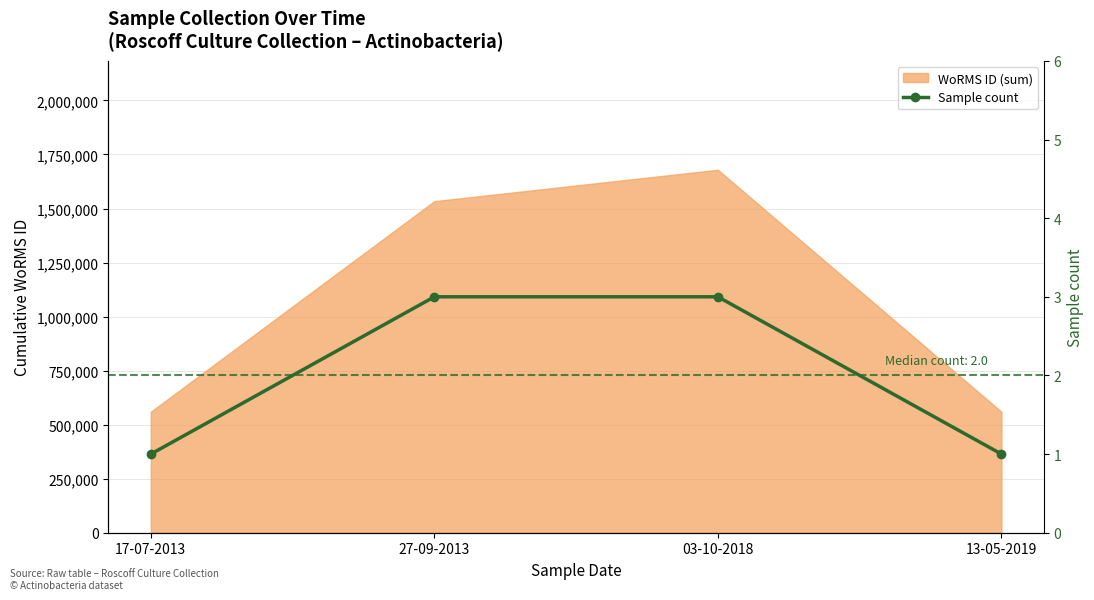

Reading left to right, transcribe all the data shown in this chart.

1	3	3	1